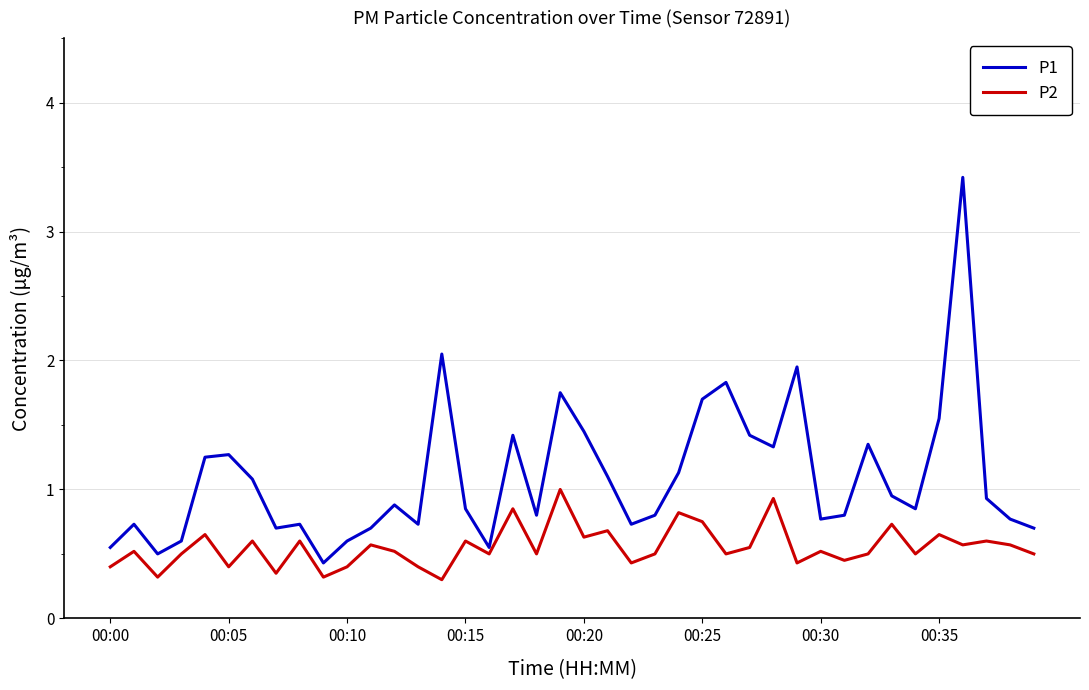

Which series has the largest total across all categories?

P1